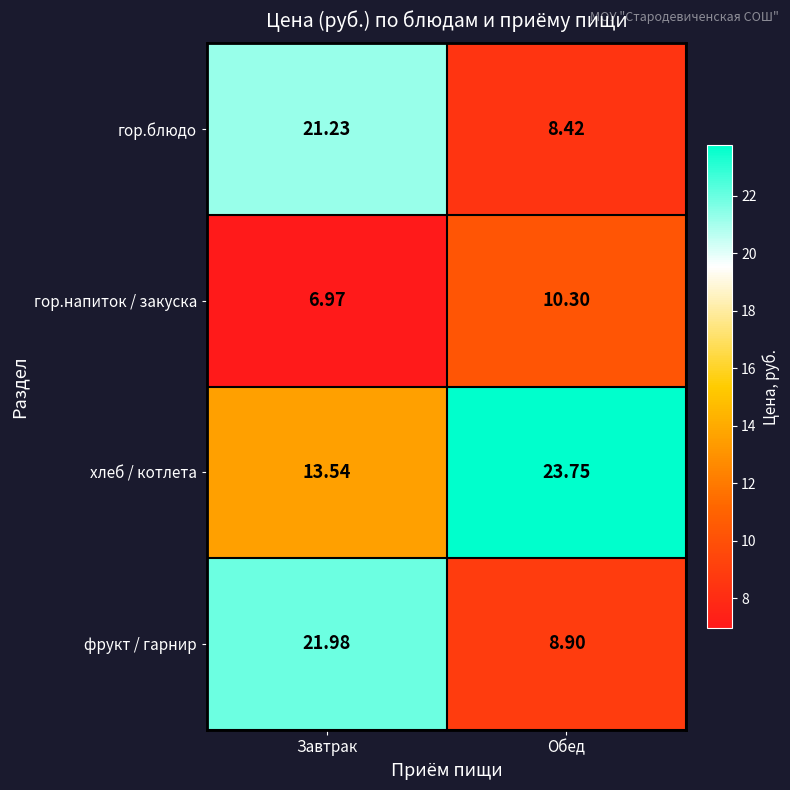

List the labels in order of фрукт / гарнир value, largest first.

Завтрак, Обед